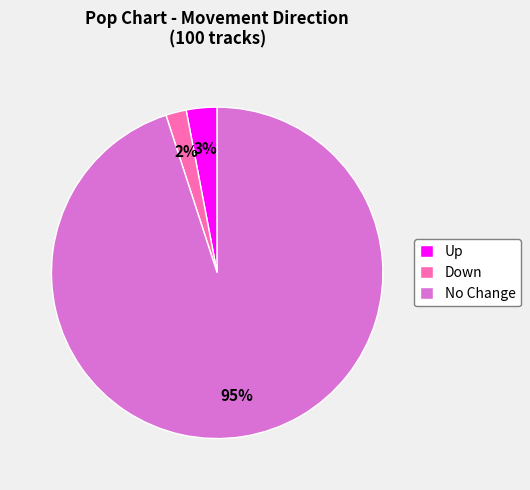

To the nearest percent, what portion does Down represent?

2%